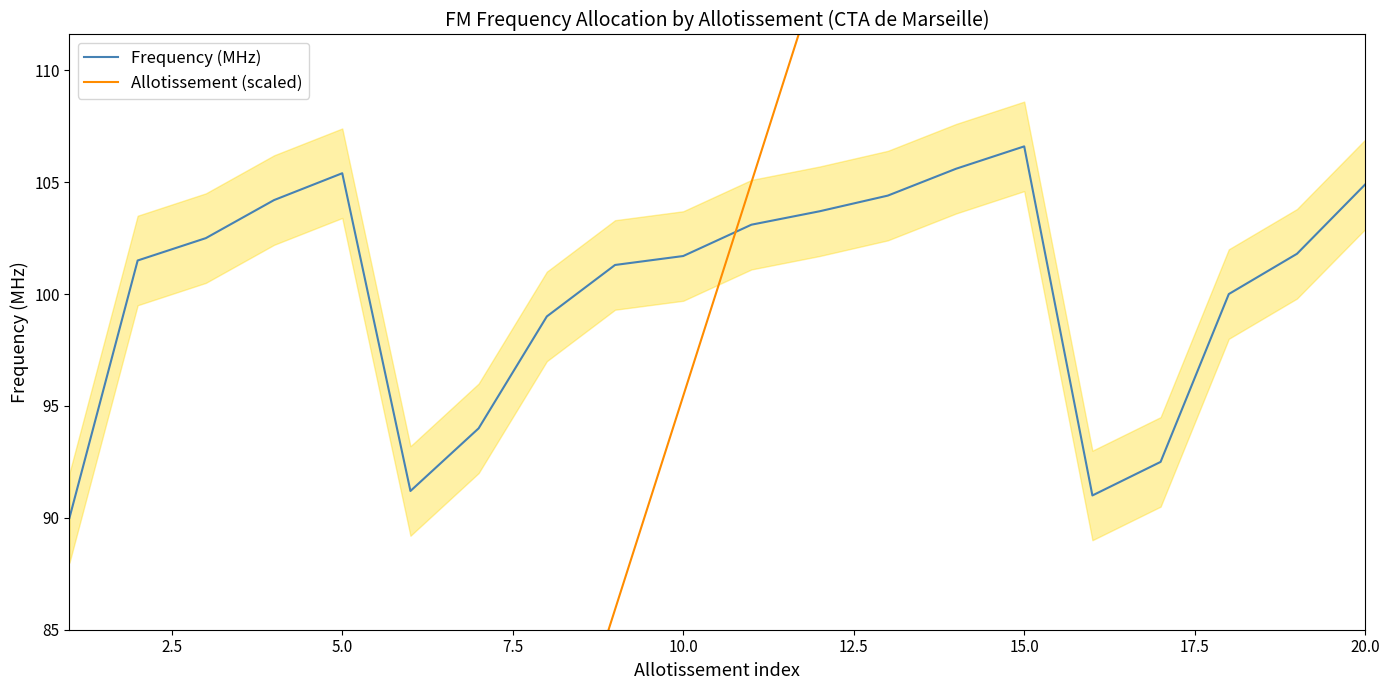

What is the maximum value for Frequency (MHz)?

106.6